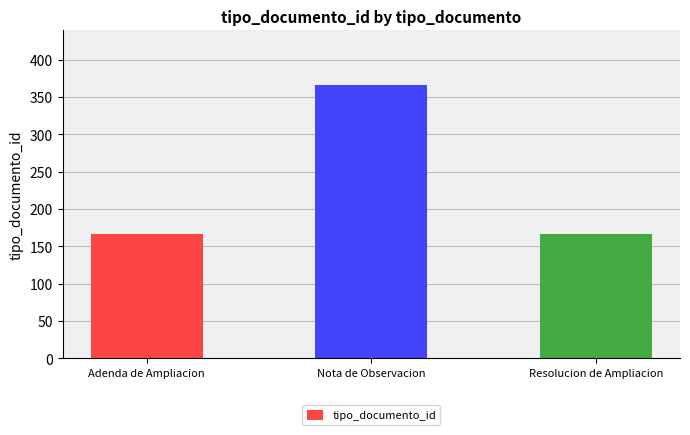

How many bars are there in total?

3